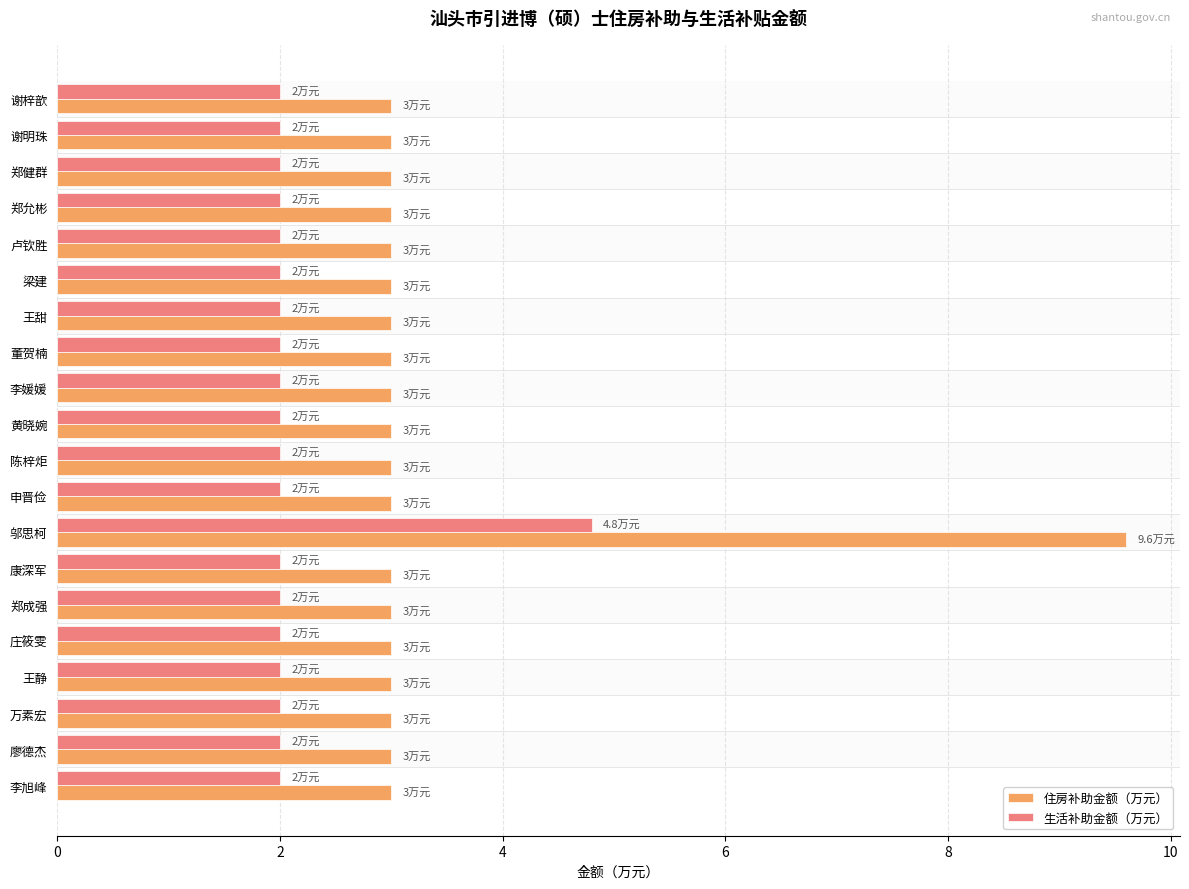

List the series in order of their peak value, highest first.

住房补助金额（万元）, 生活补助金额（万元）